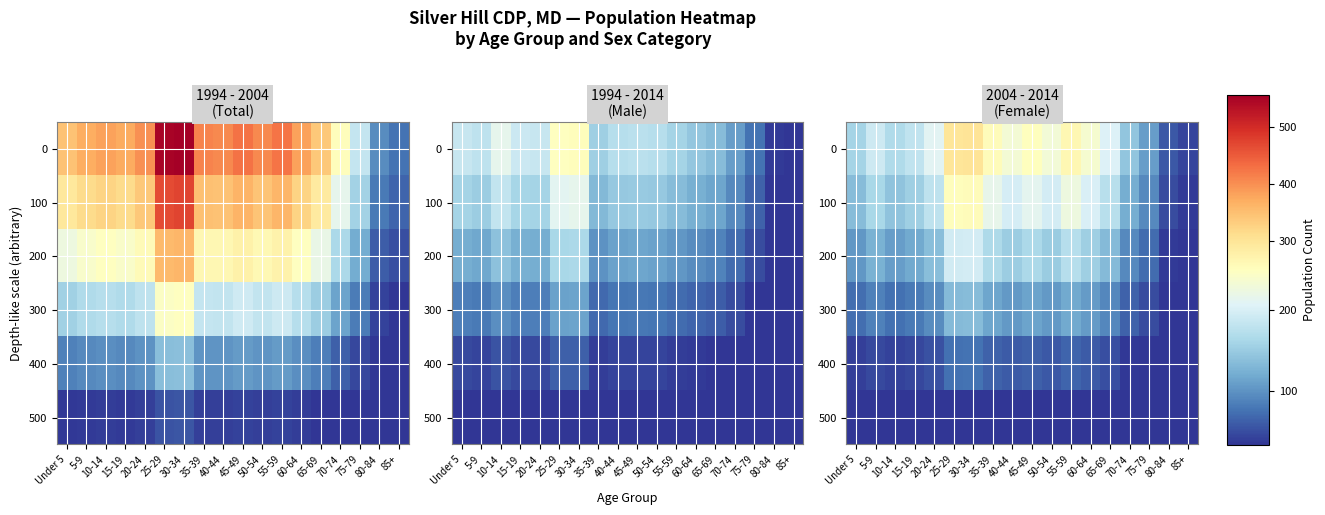

What is the total value across all series at 80-84?

188.1